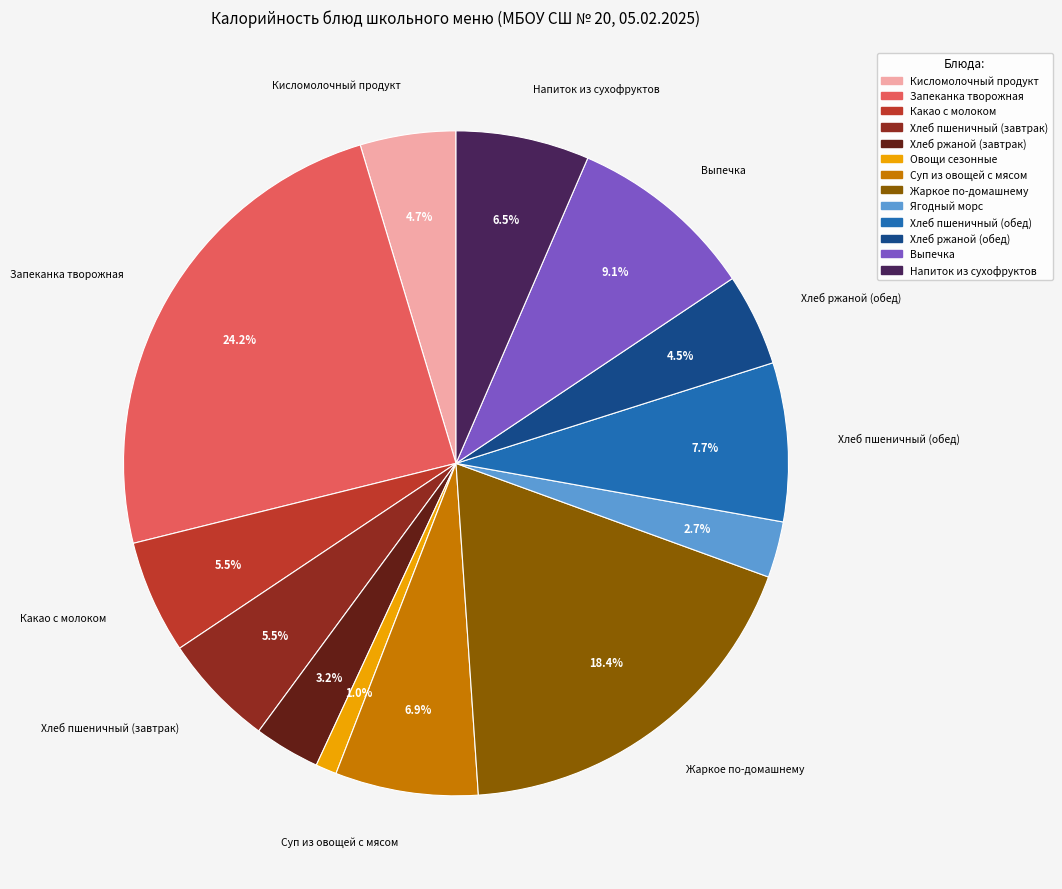

The Хлеб пшеничный (обед) slice represents 1% of the pie. True or false?

False